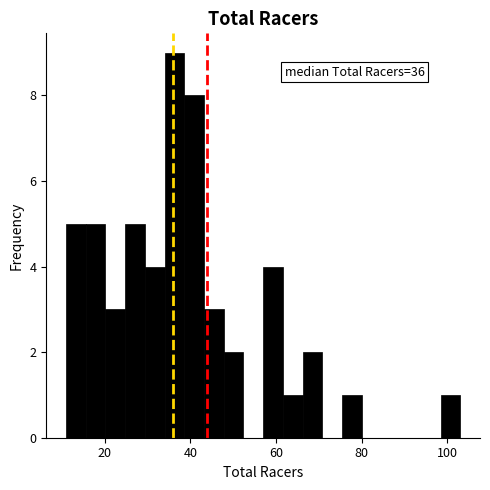

Around what value on the x-axis is the tallest bar? Give the approximate position of its centre, as read against the axis.

36